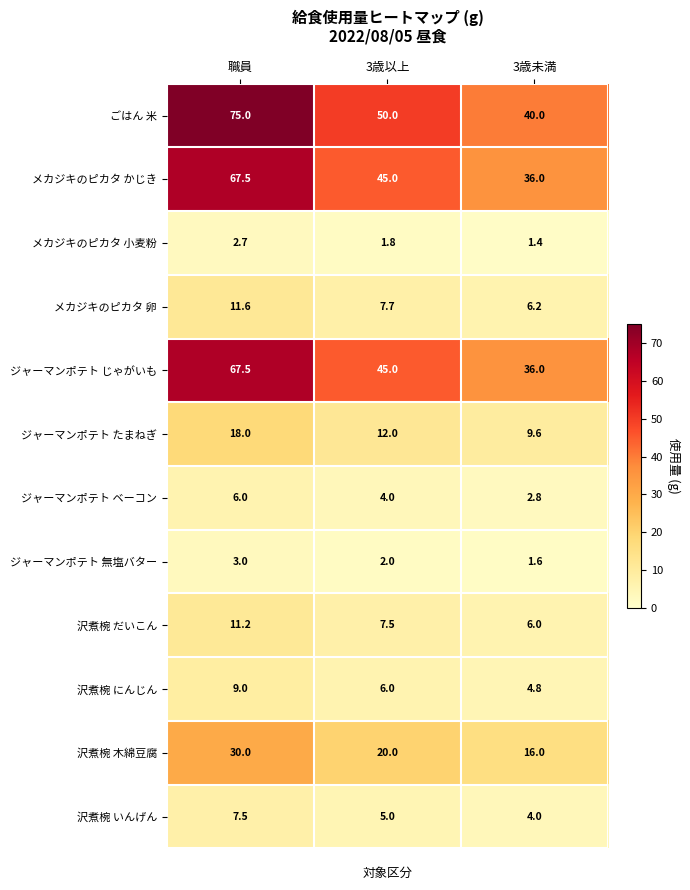

True or false: ジャーマンポテト ベーコン has a value of 2.8 at 3歳未満.

True